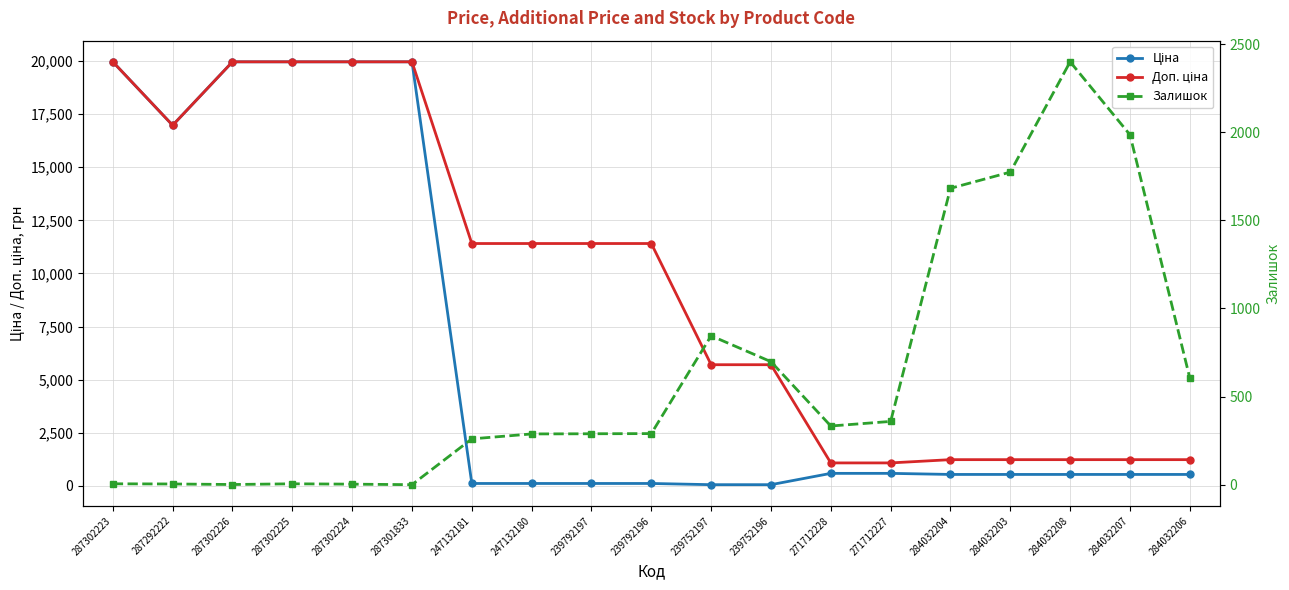

Does the chart display data point markers on the line(s)?

Yes